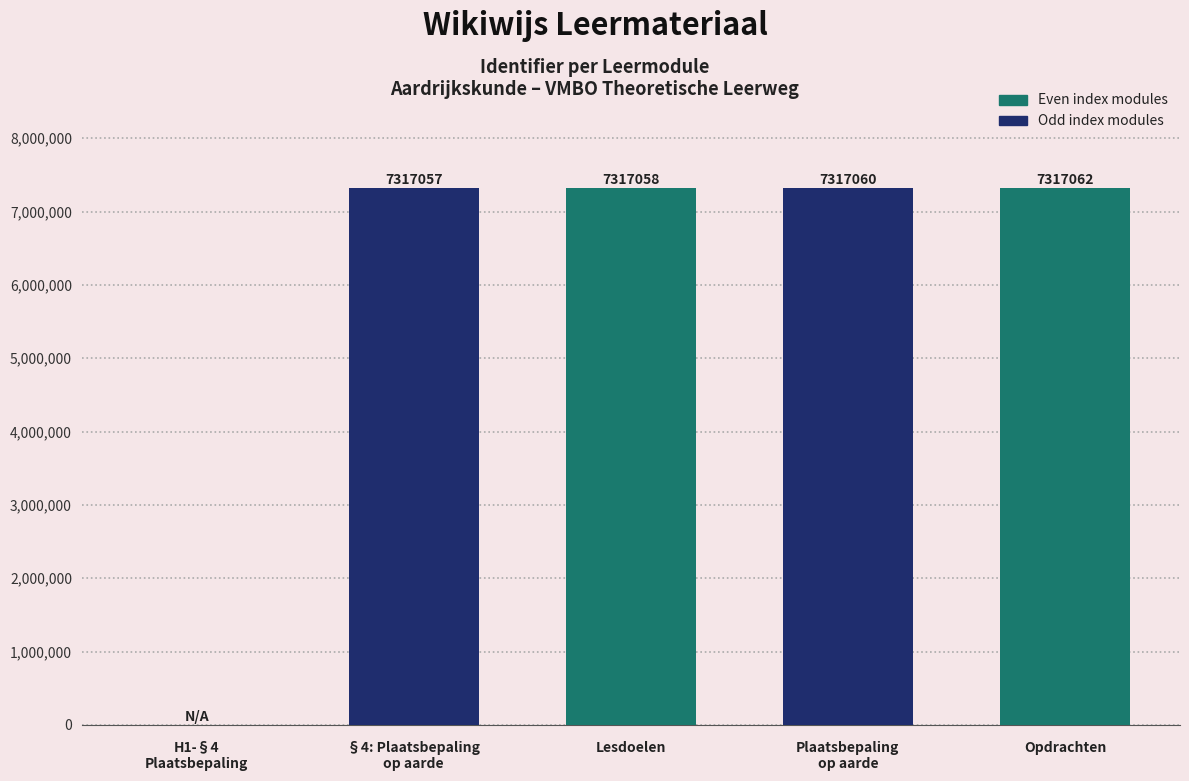

The chart shows a value of 7317060 at Plaatsbepaling
op aarde. True or false?

True